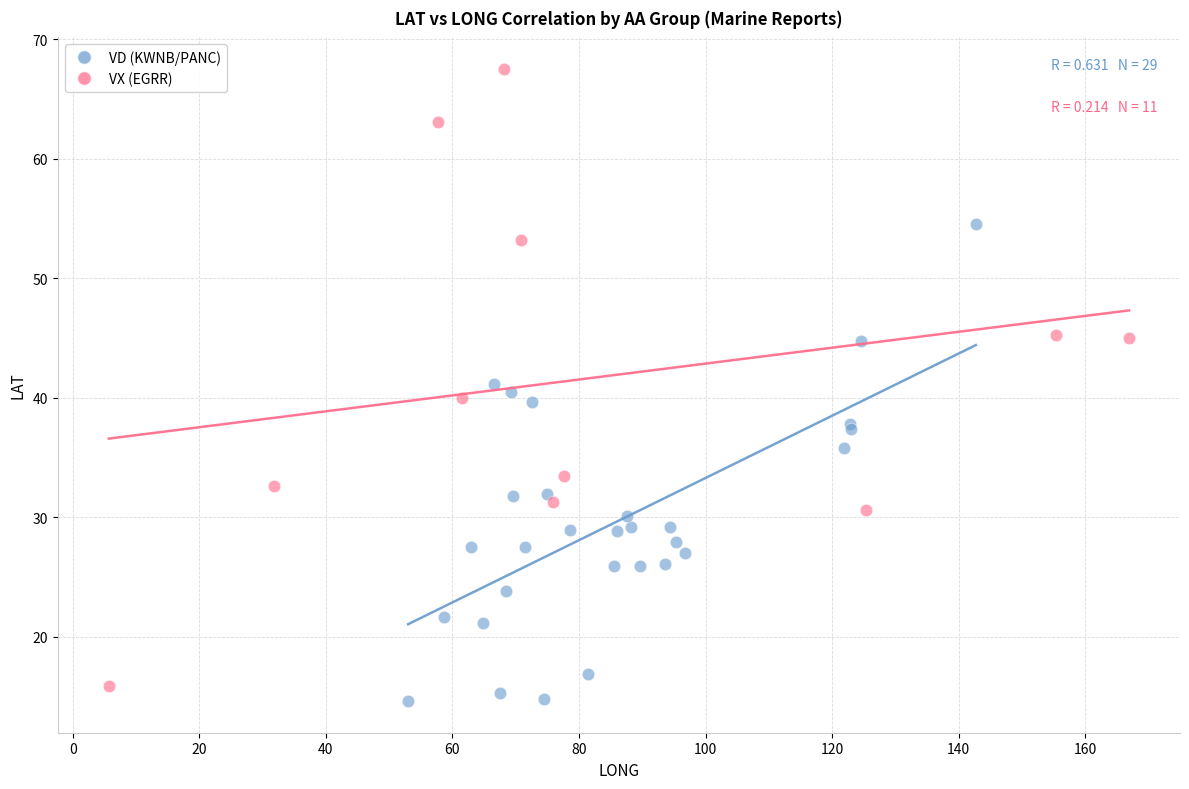

Which series has the widest spread of Y values?

VX (EGRR)